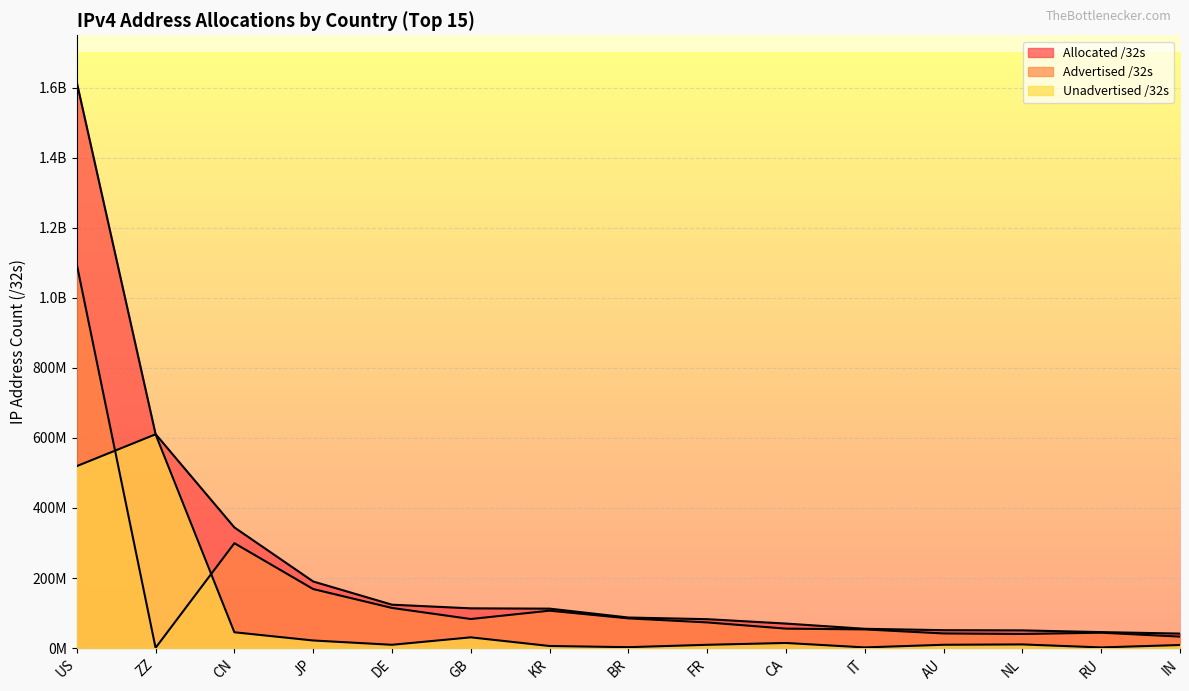

Which series has the largest total across all categories?

Allocated /32s